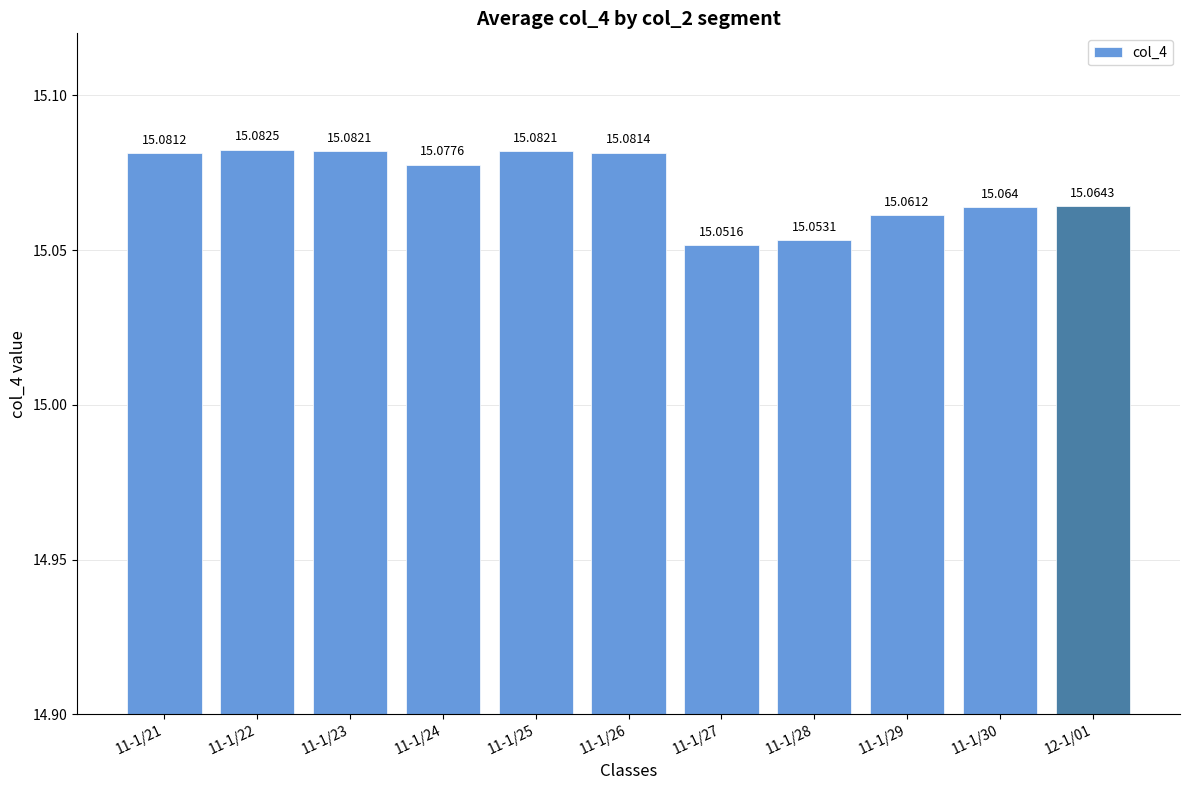

Count the number of data series in this chart.

1